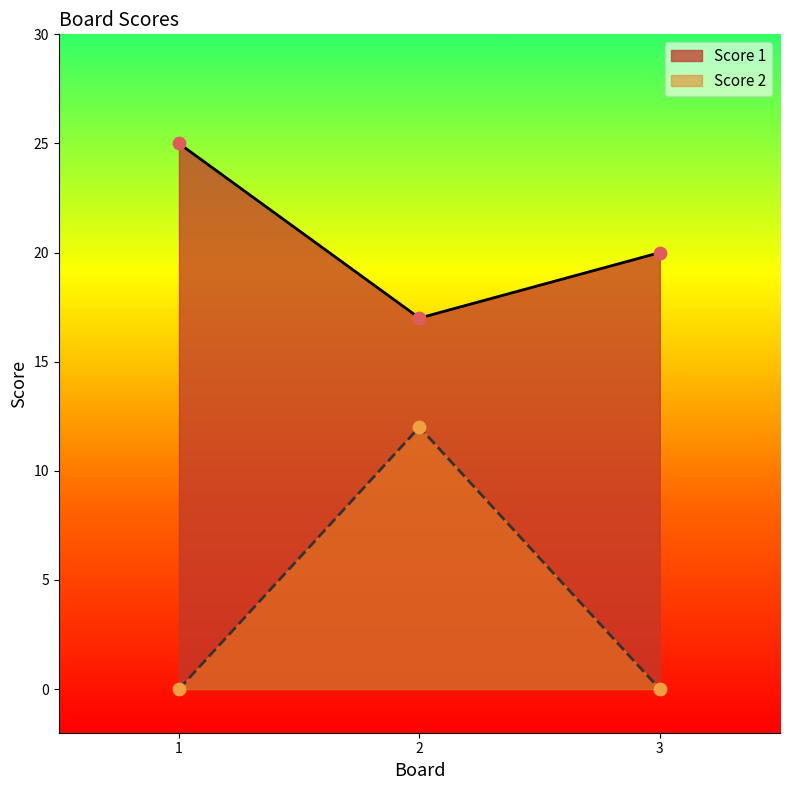

Which series has the largest Y range (max minus min)?

Score 2